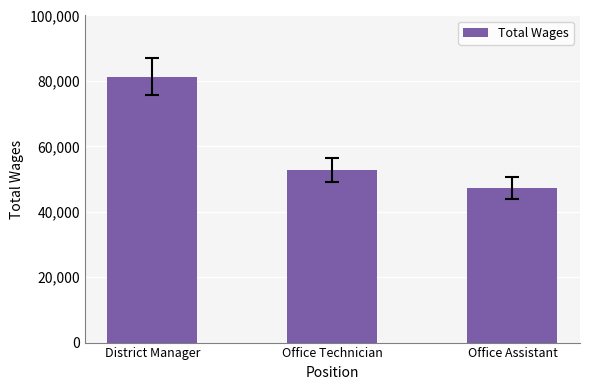

What position from the right is Office Assistant?

1